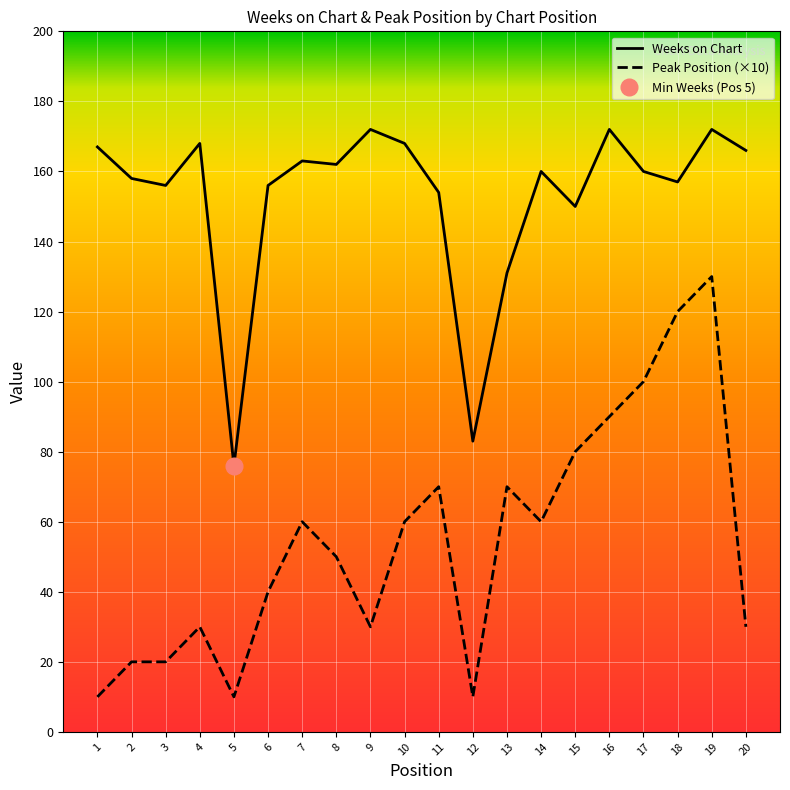

What is the sum of all Weeks on Chart values?

3051